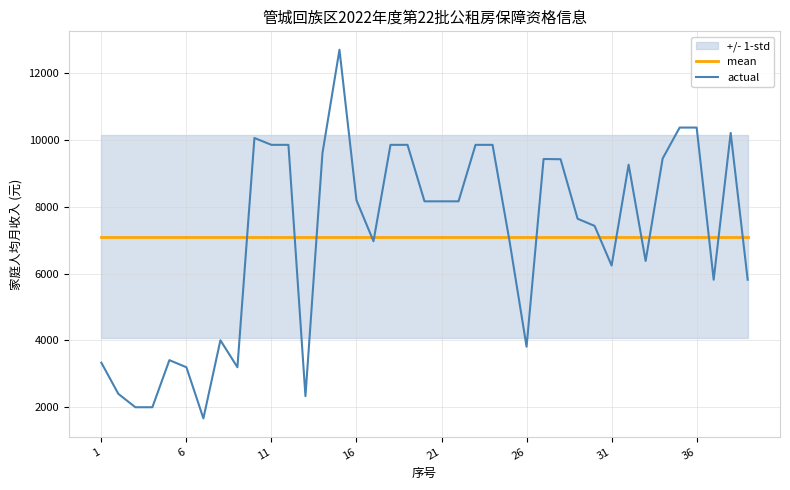

At which label does mean reach its minimum?

1